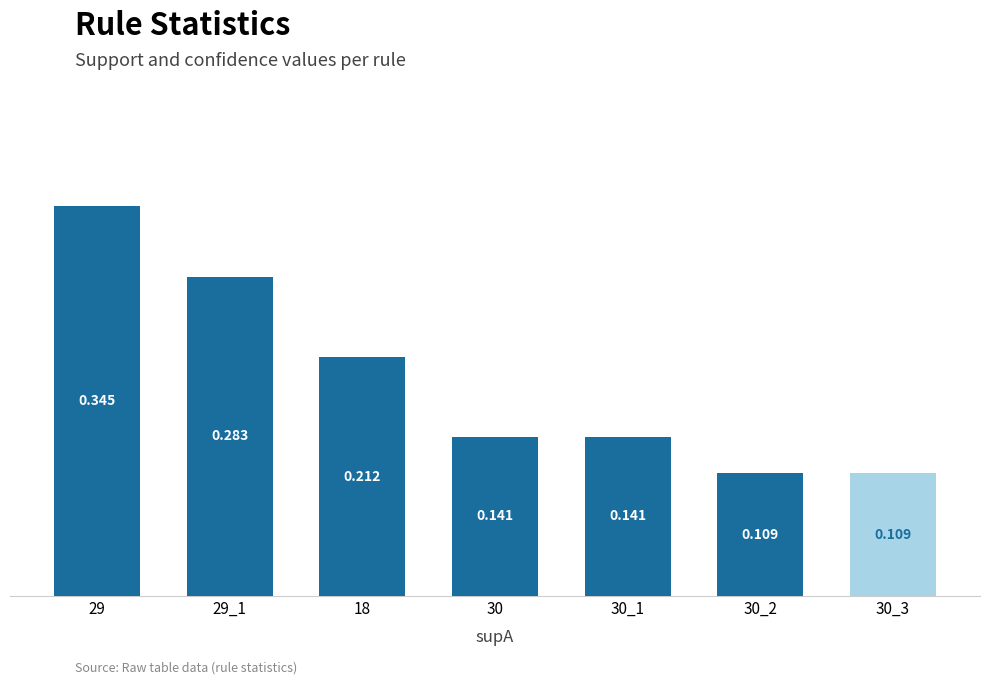

Count the number of data series in this chart.

1